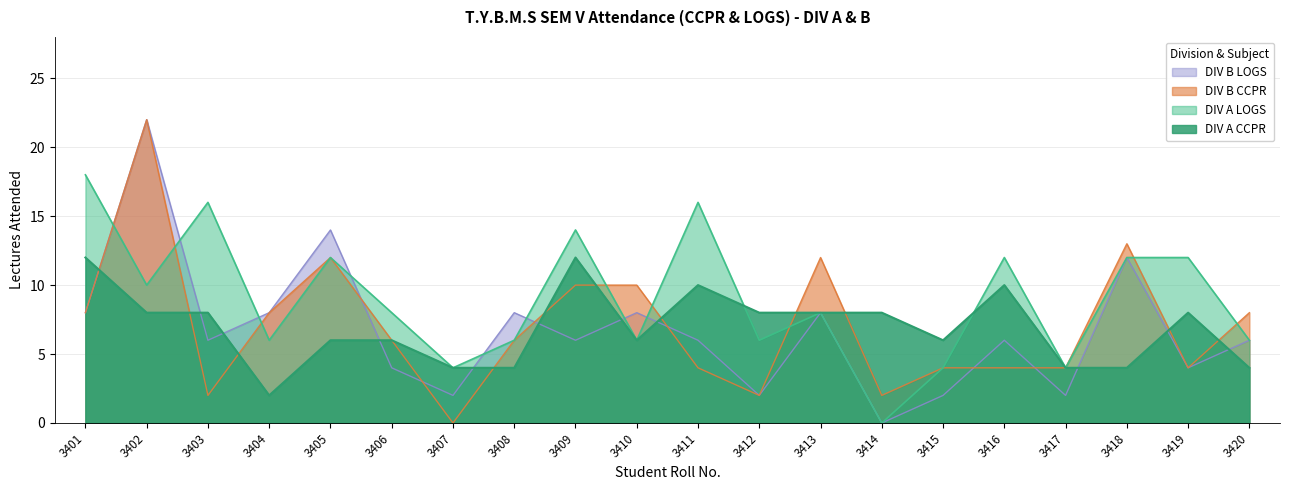

Which category has the highest value across all series?

3402